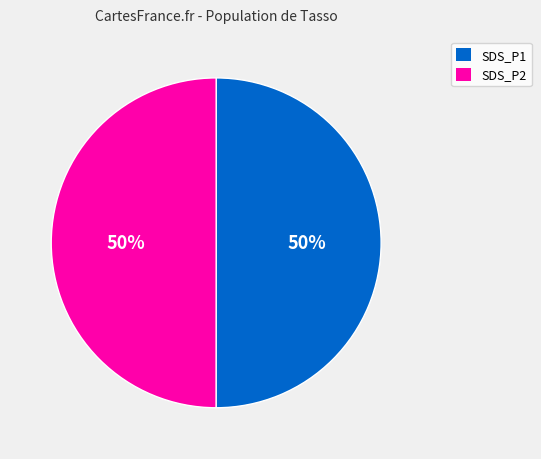

How many slices are in this pie chart?

2